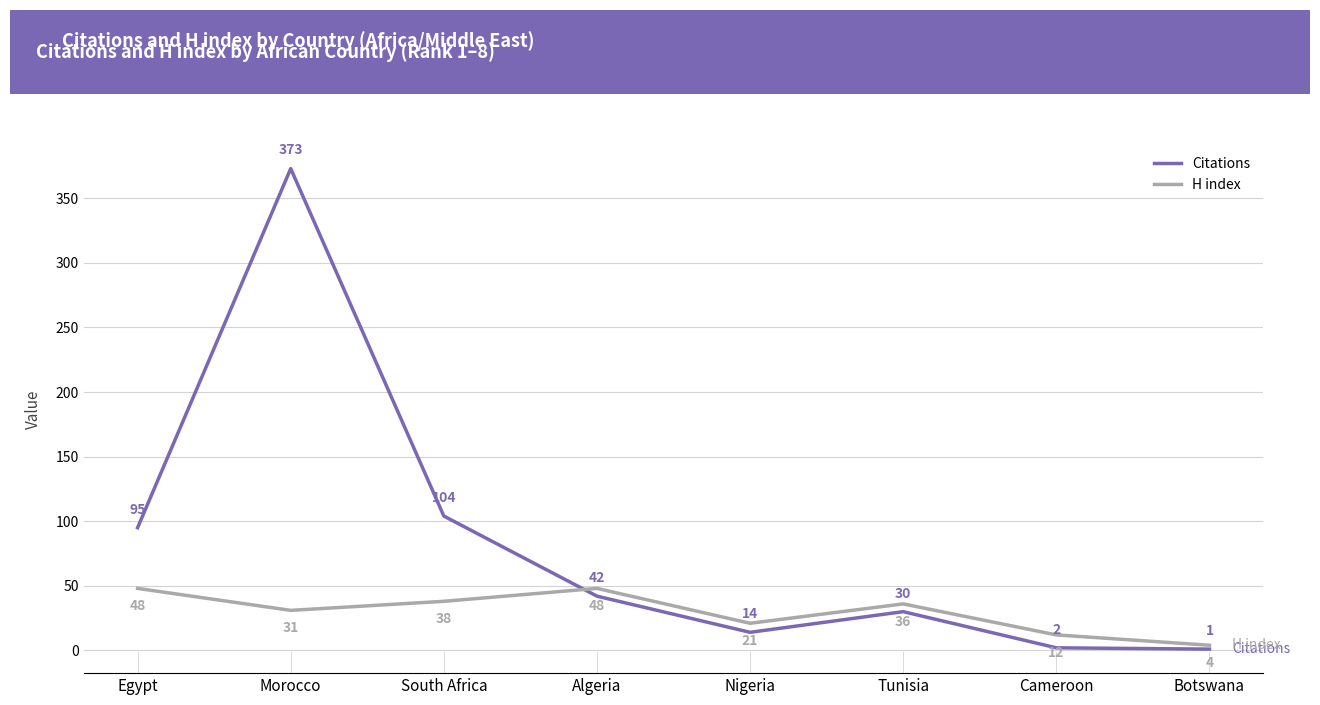

Reading left to right, transcribe all the data shown in this chart.

Citations: 95	373	104	42	14	30	2	1
H index: 48	31	38	48	21	36	12	4